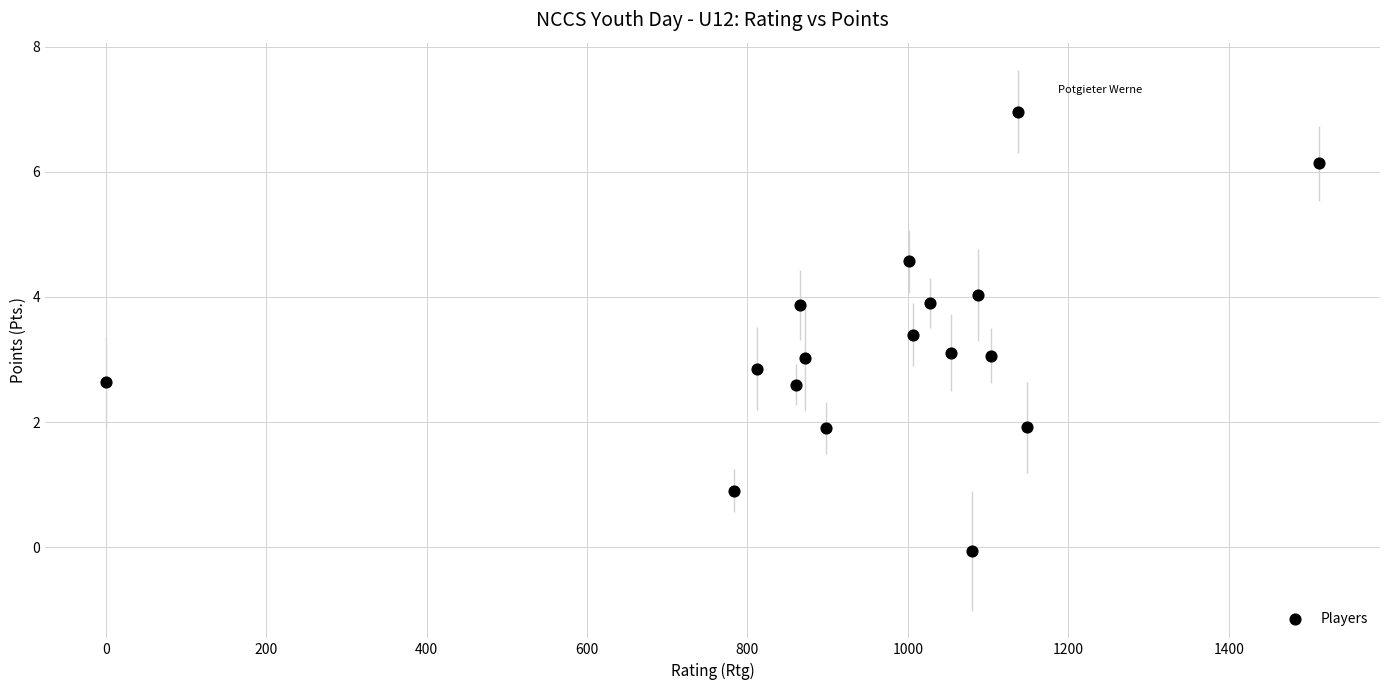

What is the range of X values (max minus min)?

1513.0